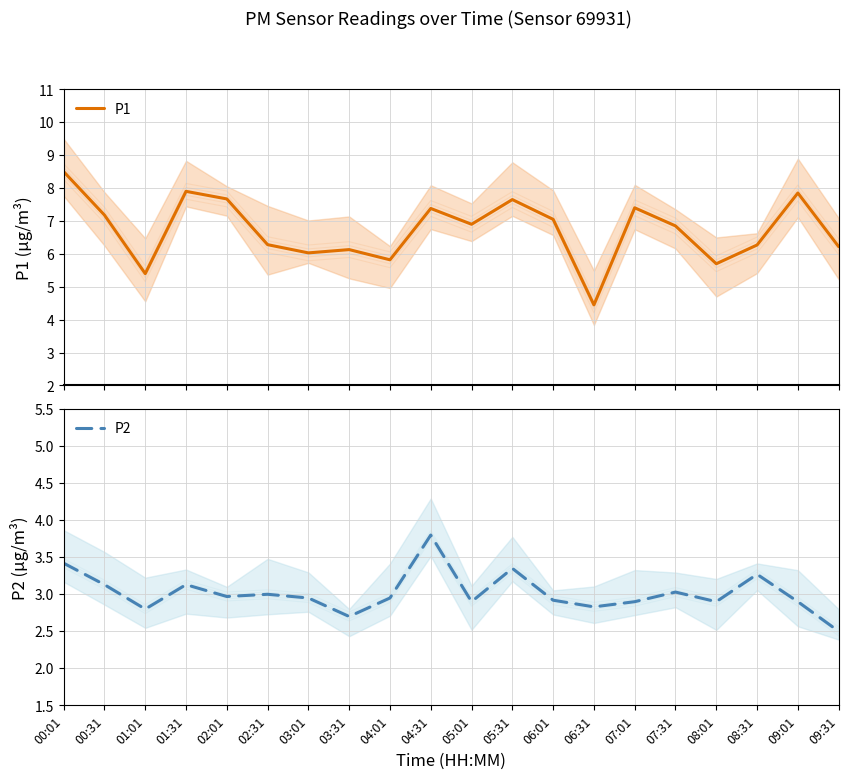

At which category does P2 reach its first local valley?

01:01